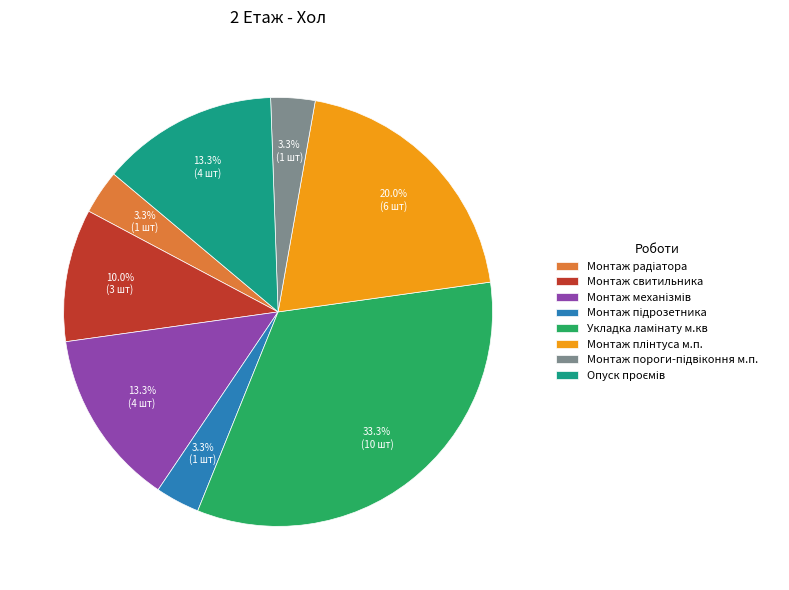

Is there any slice that represents more than half of the pie?

No